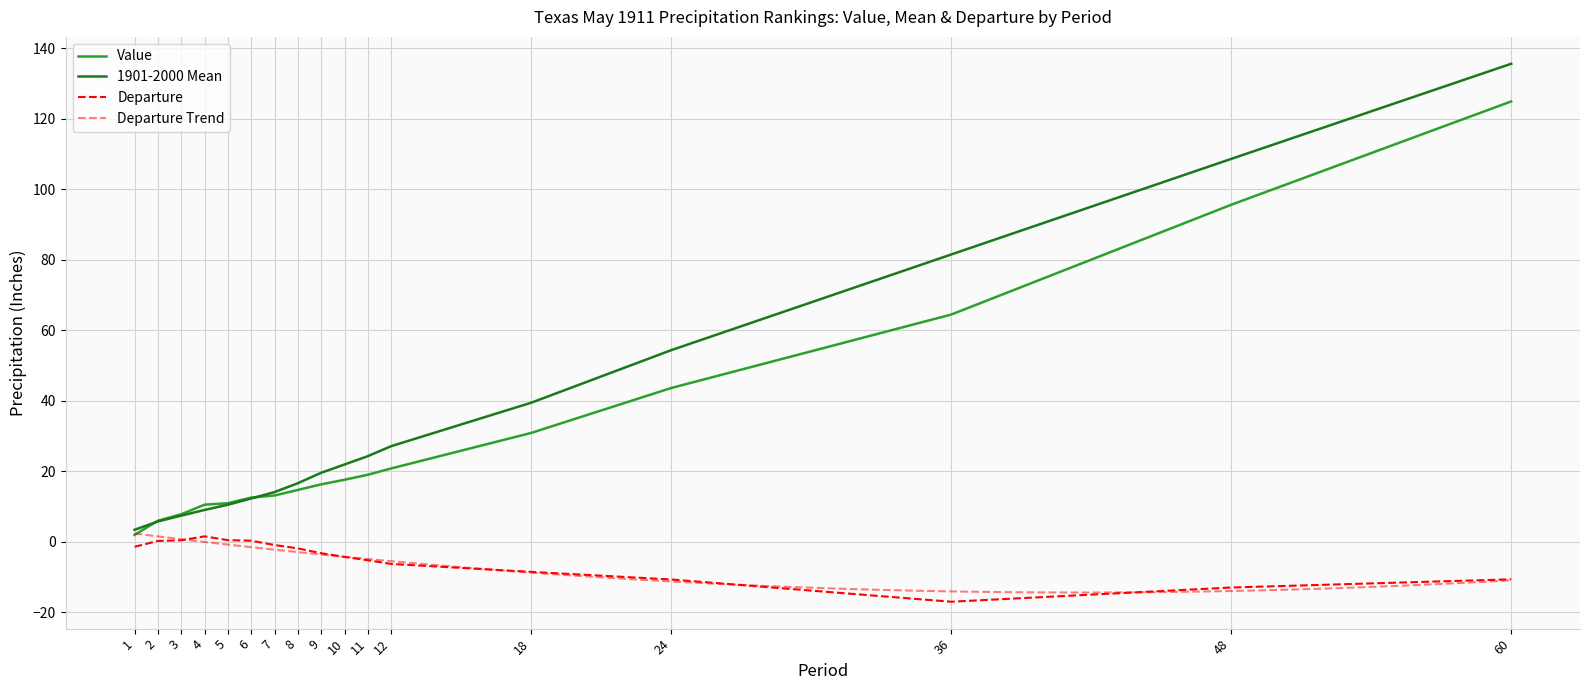

True or false: Departure and Value cross at least once.

False